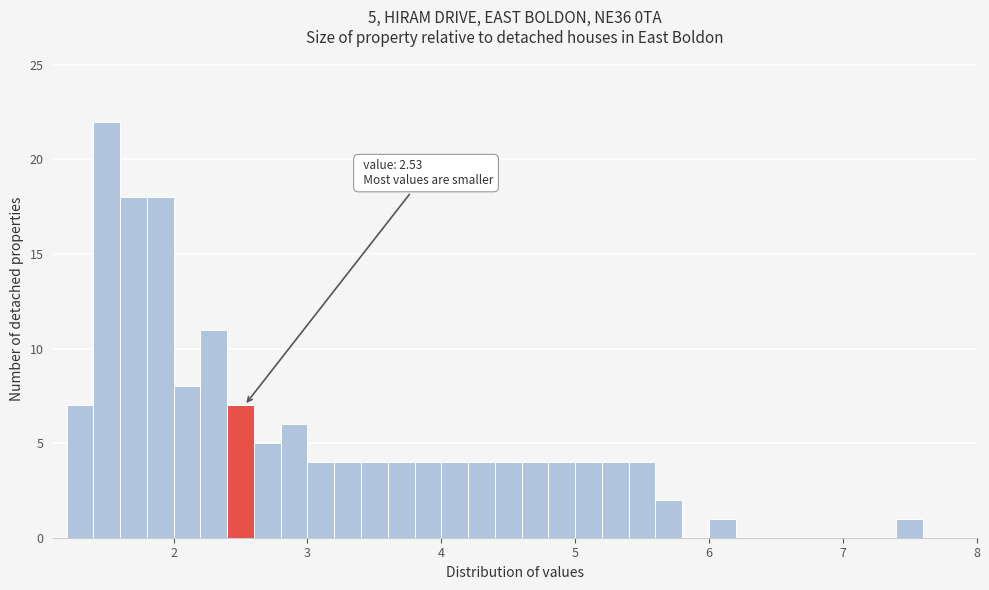

Around what value on the x-axis is the tallest bar? Give the approximate position of its centre, as read against the axis.

1.5